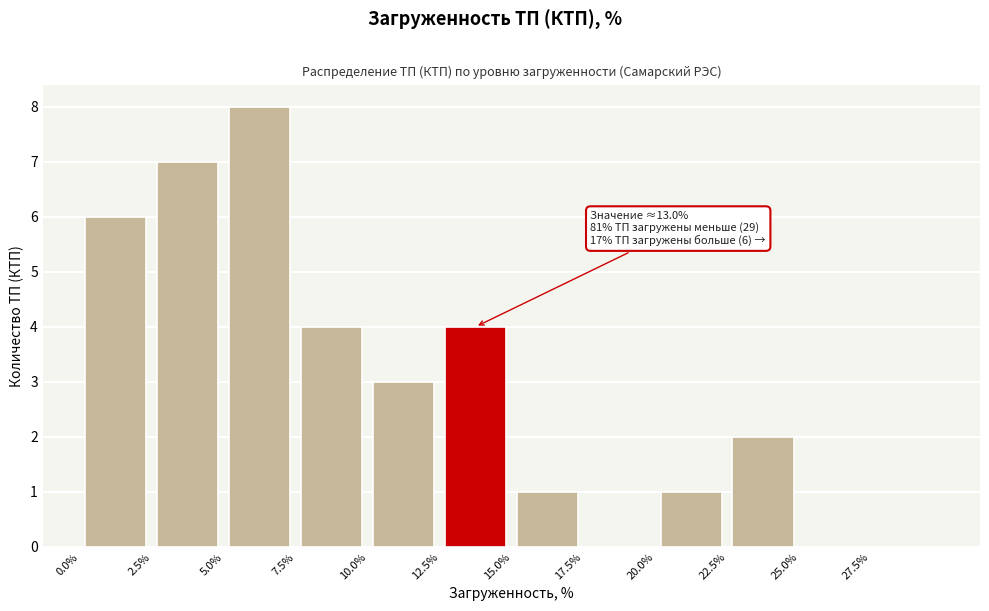

Over which range of the x-axis is the bar tallest?

5.0 to 7.5